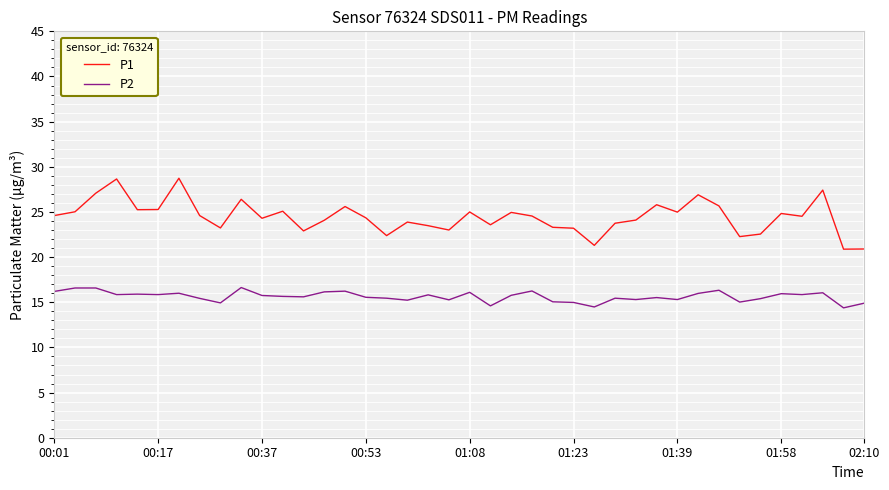

Which series has the largest total across all categories?

P1